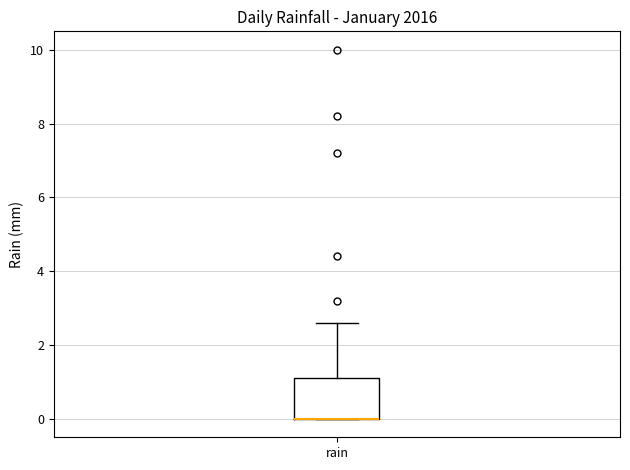

Read this box plot against the y-axis: the position of the median line, the range covered by the box, and the ends of both whiskers. The values are not printed on the chart, so give them approximately, as read against the axis.

median 0.0 (drawn on the box's lower edge), box 0.0 to 1.2, whiskers 0.0 to 2.6